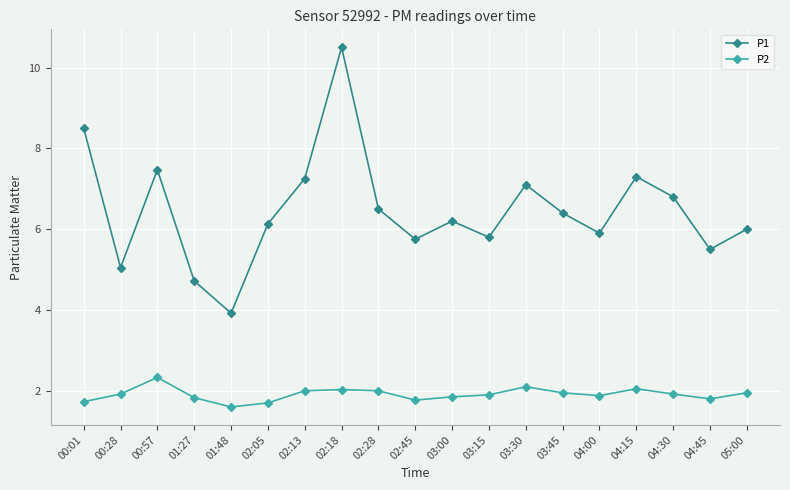

Rank the series by their average value, from highest to lowest.

P1, P2